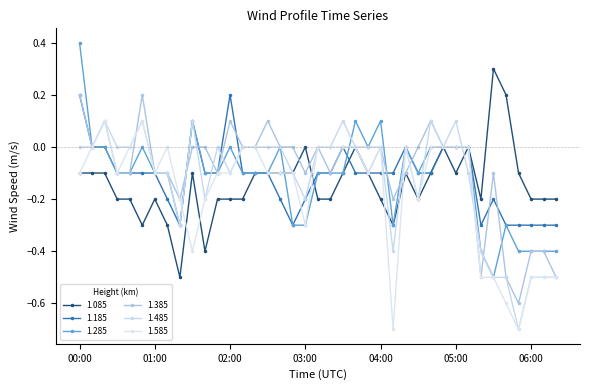

At which label is 1.185 closest to 0?

00:10